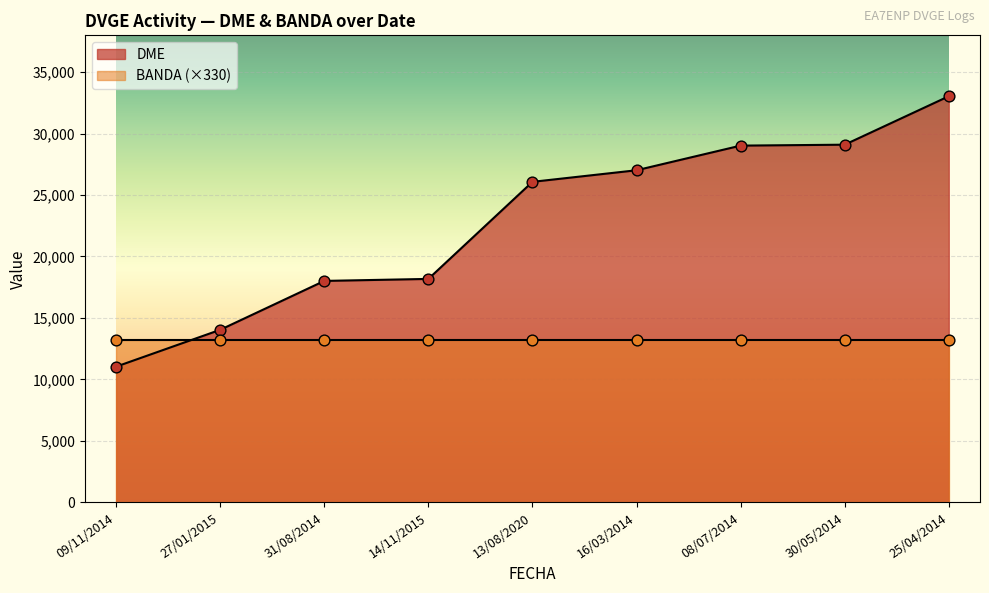

What is the change in value from 31/08/2014 to 16/03/2014?

+9001